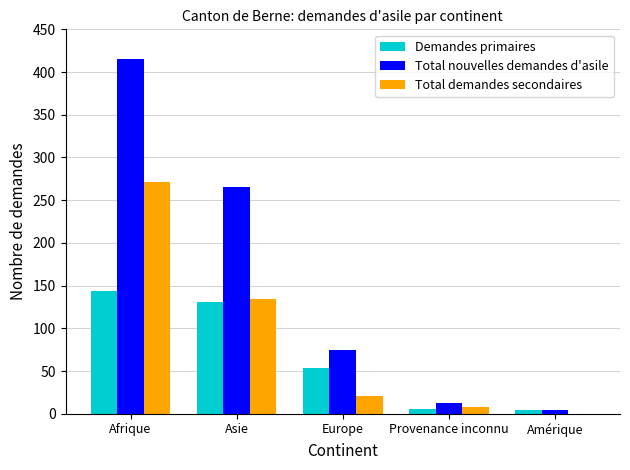

At which label is Demandes primaires closest to 74?

Europe